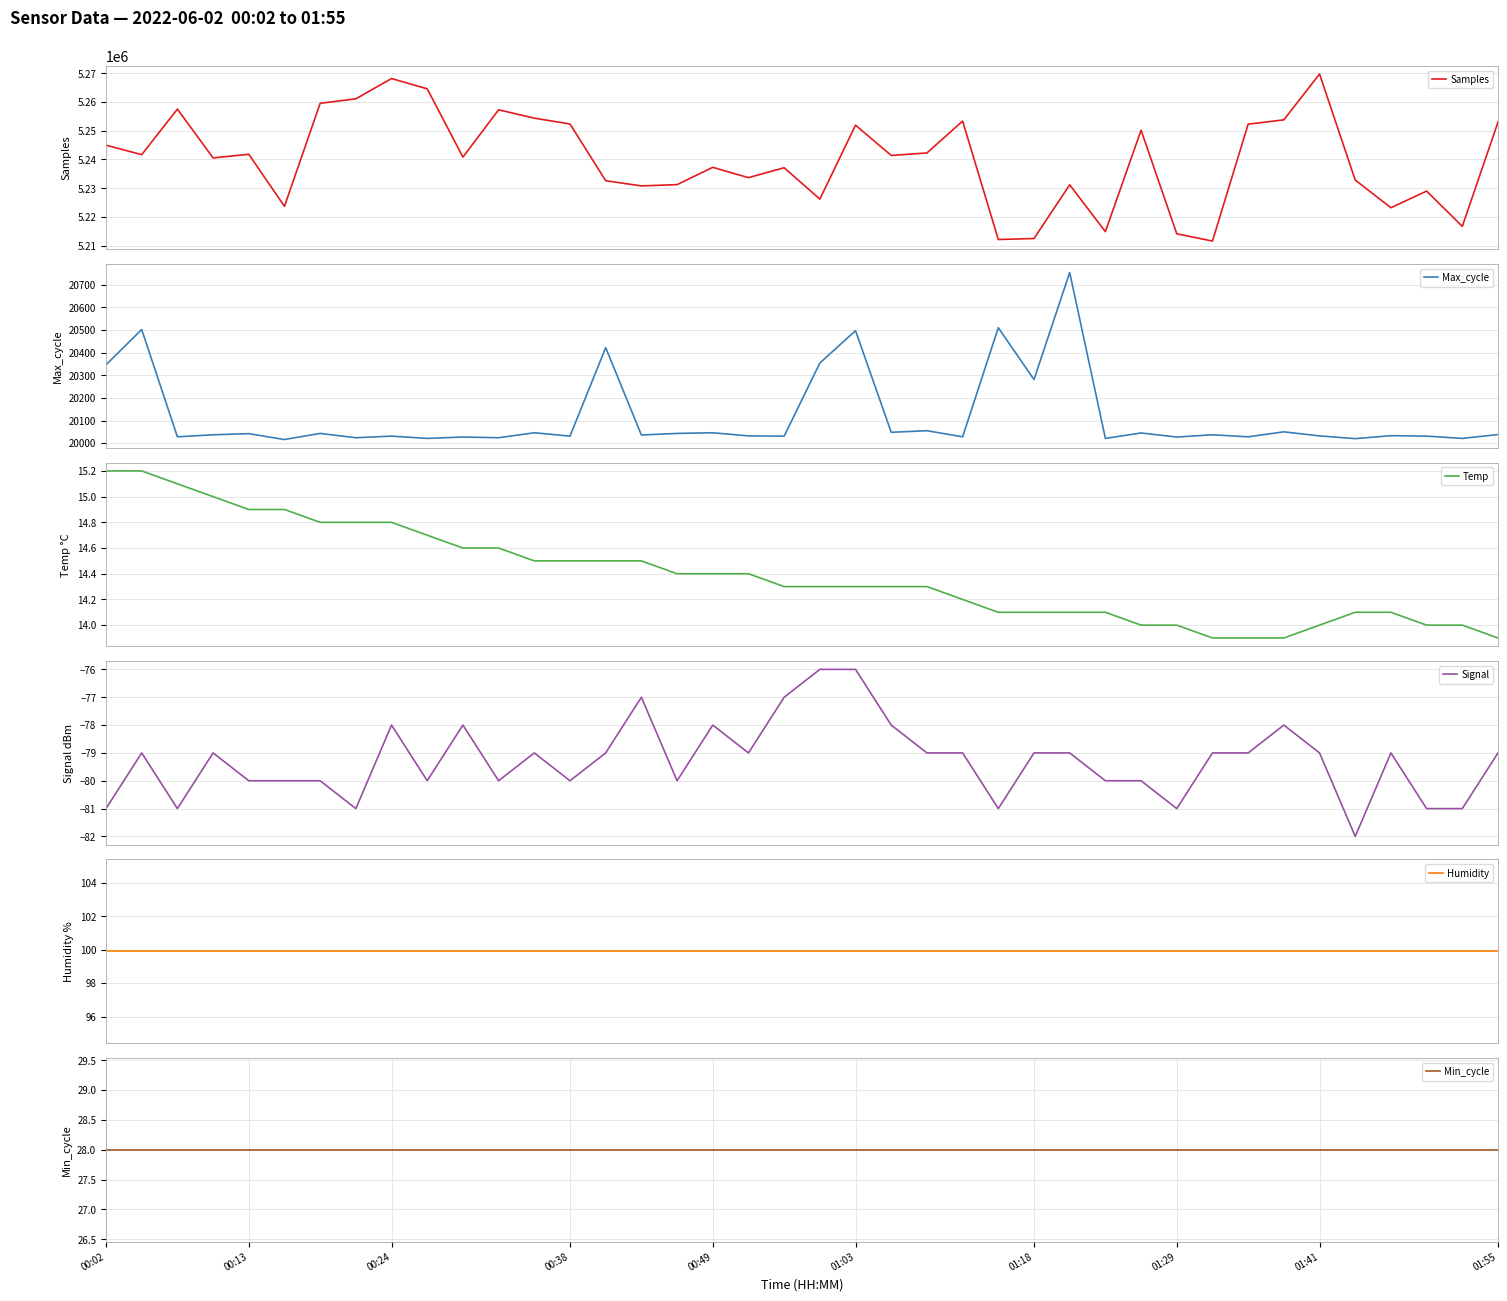

Is the value of Max_cycle at 22 greater than the value of Min_cycle at 33?

Yes